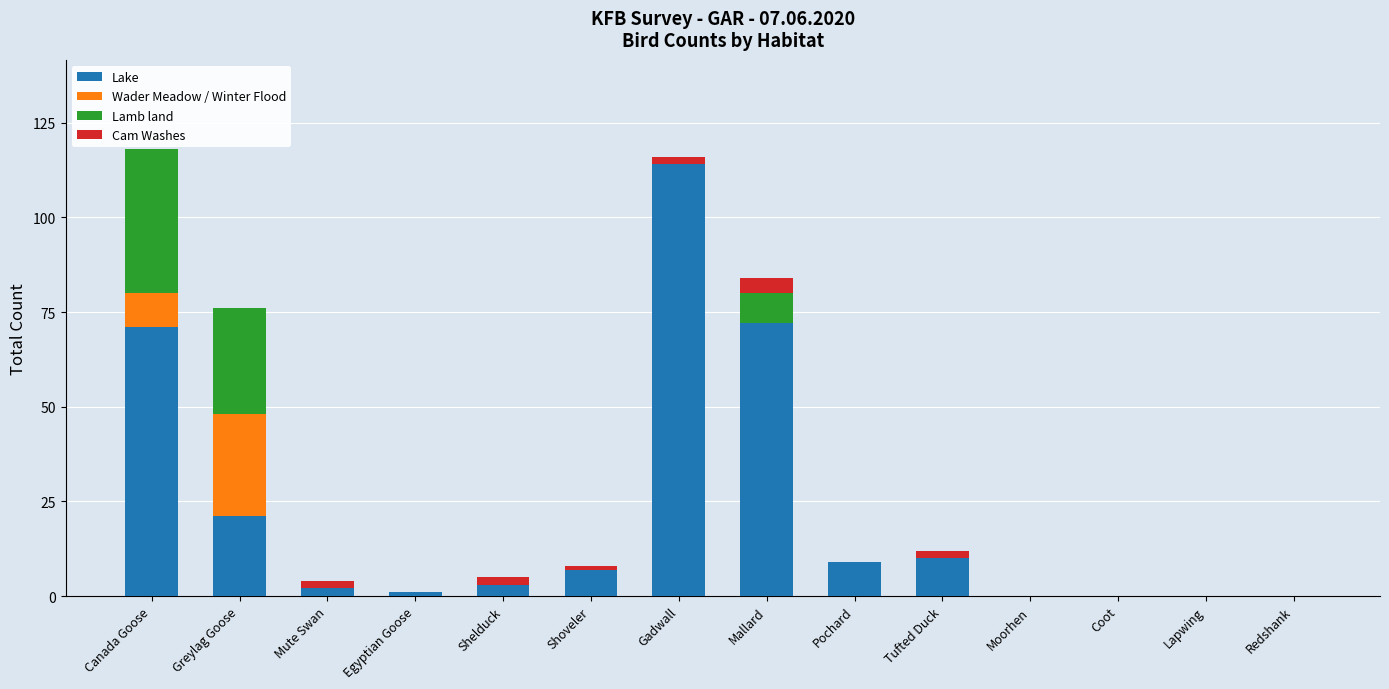

At which label does Lake reach its peak?

Gadwall